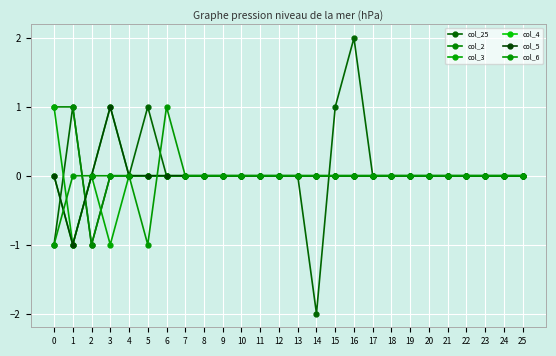

Does the chart have visible grid lines?

Yes